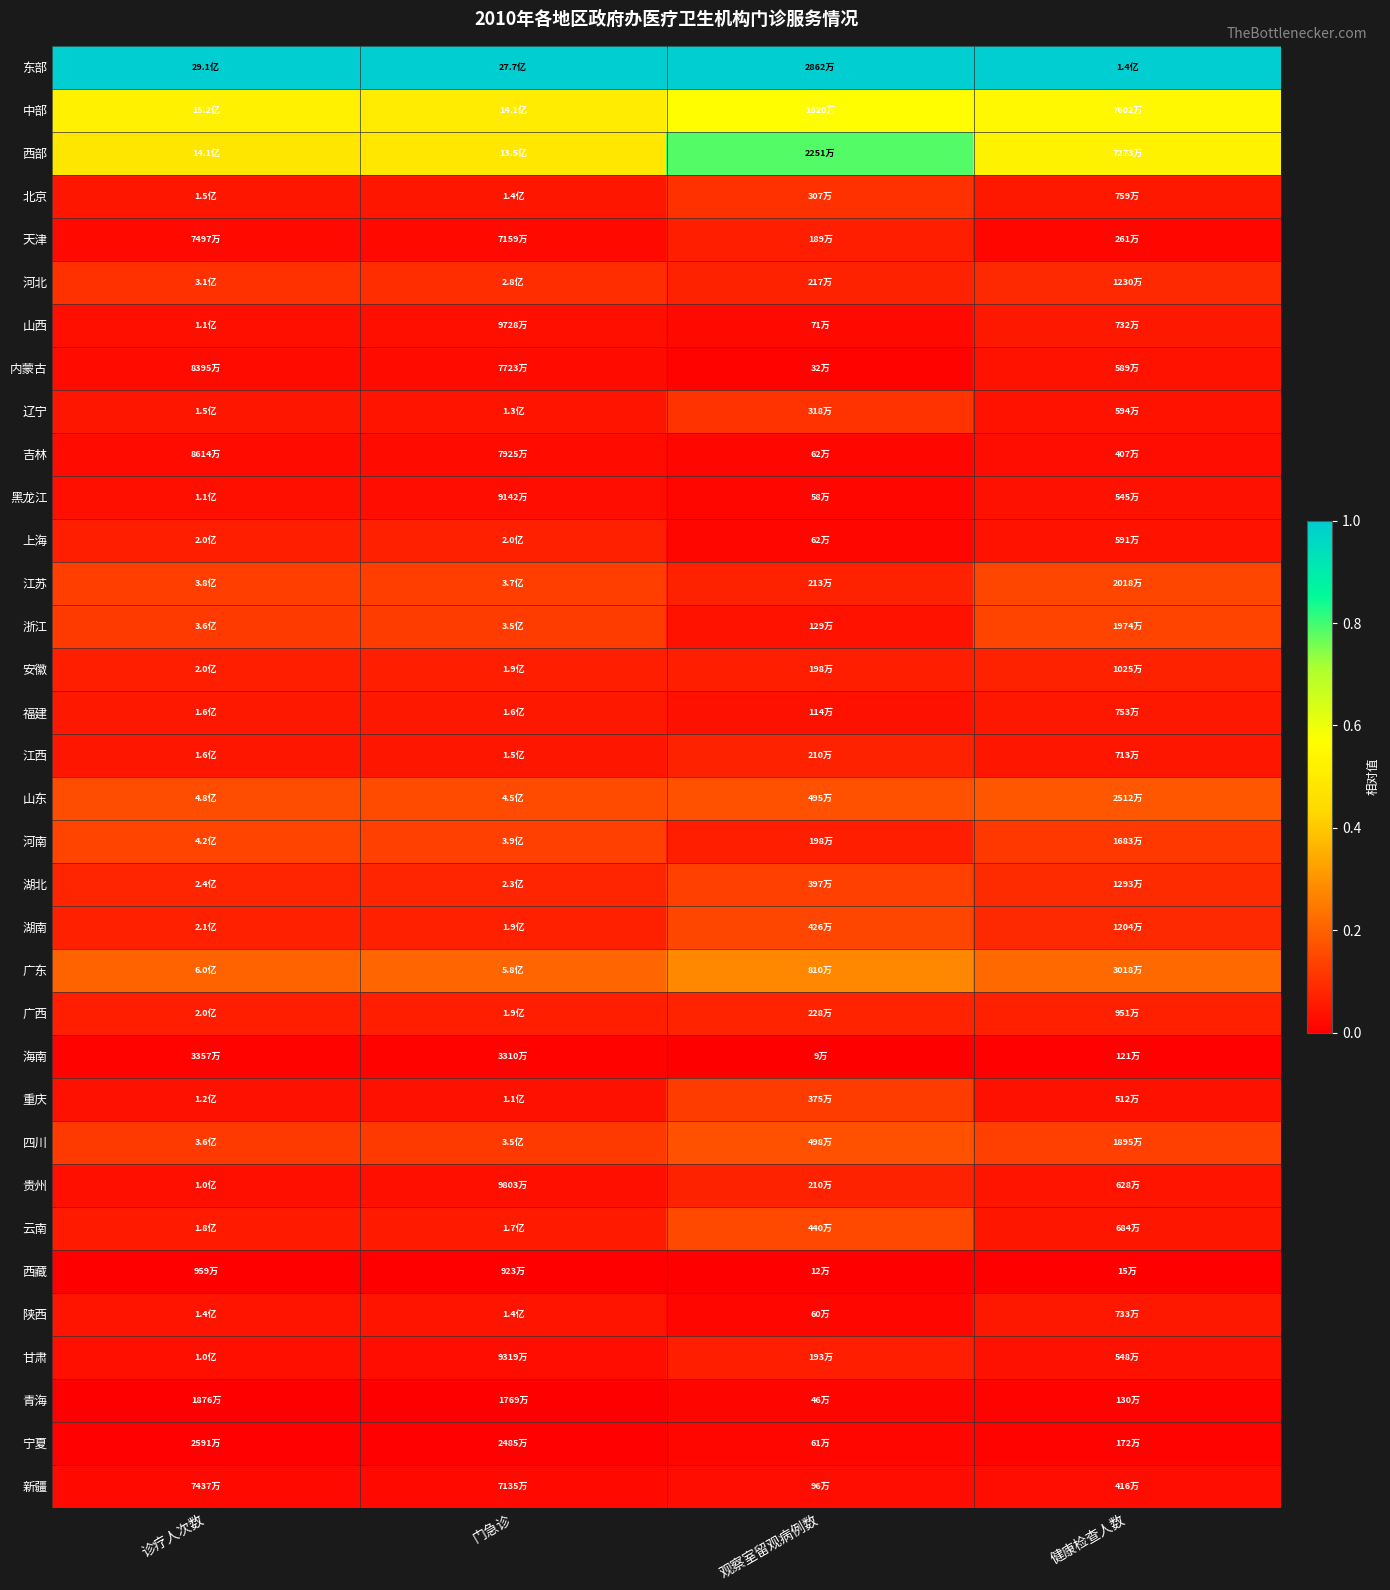

Reading left to right, list all the values displayed in this chart.

东部: 诊疗人次数=1.0	门急诊=1.0	观察室留观病例数=1.0	健康检查人数=1.0
中部: 诊疗人次数=0.5	门急诊=0.5	观察室留观病例数=0.6	健康检查人数=0.5
西部: 诊疗人次数=0.5	门急诊=0.5	观察室留观病例数=0.8	健康检查人数=0.5
北京: 诊疗人次数=0.0	门急诊=0.0	观察室留观病例数=0.1	健康检查人数=0.1
天津: 诊疗人次数=0.0	门急诊=0.0	观察室留观病例数=0.1	健康检查人数=0.0
河北: 诊疗人次数=0.1	门急诊=0.1	观察室留观病例数=0.1	健康检查人数=0.1
山西: 诊疗人次数=0.0	门急诊=0.0	观察室留观病例数=0.0	健康检查人数=0.1
内蒙古: 诊疗人次数=0.0	门急诊=0.0	观察室留观病例数=0.0	健康检查人数=0.0
辽宁: 诊疗人次数=0.0	门急诊=0.0	观察室留观病例数=0.1	健康检查人数=0.0
吉林: 诊疗人次数=0.0	门急诊=0.0	观察室留观病例数=0.0	健康检查人数=0.0
黑龙江: 诊疗人次数=0.0	门急诊=0.0	观察室留观病例数=0.0	健康检查人数=0.0
上海: 诊疗人次数=0.1	门急诊=0.1	观察室留观病例数=0.0	健康检查人数=0.0
江苏: 诊疗人次数=0.1	门急诊=0.1	观察室留观病例数=0.1	健康检查人数=0.1
浙江: 诊疗人次数=0.1	门急诊=0.1	观察室留观病例数=0.0	健康检查人数=0.1
安徽: 诊疗人次数=0.1	门急诊=0.1	观察室留观病例数=0.1	健康检查人数=0.1
福建: 诊疗人次数=0.1	门急诊=0.1	观察室留观病例数=0.0	健康检查人数=0.1
江西: 诊疗人次数=0.1	门急诊=0.1	观察室留观病例数=0.1	健康检查人数=0.1
山东: 诊疗人次数=0.2	门急诊=0.2	观察室留观病例数=0.2	健康检查人数=0.2
河南: 诊疗人次数=0.1	门急诊=0.1	观察室留观病例数=0.1	健康检查人数=0.1
湖北: 诊疗人次数=0.1	门急诊=0.1	观察室留观病例数=0.1	健康检查人数=0.1
湖南: 诊疗人次数=0.1	门急诊=0.1	观察室留观病例数=0.1	健康检查人数=0.1
广东: 诊疗人次数=0.2	门急诊=0.2	观察室留观病例数=0.3	健康检查人数=0.2
广西: 诊疗人次数=0.1	门急诊=0.1	观察室留观病例数=0.1	健康检查人数=0.1
海南: 诊疗人次数=0.0	门急诊=0.0	观察室留观病例数=0.0	健康检查人数=0.0
重庆: 诊疗人次数=0.0	门急诊=0.0	观察室留观病例数=0.1	健康检查人数=0.0
四川: 诊疗人次数=0.1	门急诊=0.1	观察室留观病例数=0.2	健康检查人数=0.1
贵州: 诊疗人次数=0.0	门急诊=0.0	观察室留观病例数=0.1	健康检查人数=0.0
云南: 诊疗人次数=0.1	门急诊=0.1	观察室留观病例数=0.2	健康检查人数=0.0
西藏: 诊疗人次数=0.0	门急诊=0.0	观察室留观病例数=0.0	健康检查人数=0.0
陕西: 诊疗人次数=0.0	门急诊=0.0	观察室留观病例数=0.0	健康检查人数=0.1
甘肃: 诊疗人次数=0.0	门急诊=0.0	观察室留观病例数=0.1	健康检查人数=0.0
青海: 诊疗人次数=0.0	门急诊=0.0	观察室留观病例数=0.0	健康检查人数=0.0
宁夏: 诊疗人次数=0.0	门急诊=0.0	观察室留观病例数=0.0	健康检查人数=0.0
新疆: 诊疗人次数=0.0	门急诊=0.0	观察室留观病例数=0.0	健康检查人数=0.0